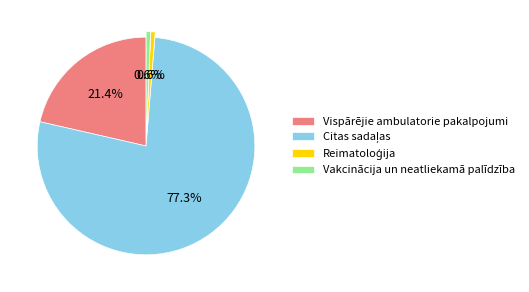

To the nearest percent, what is the average slice percentage?

25%